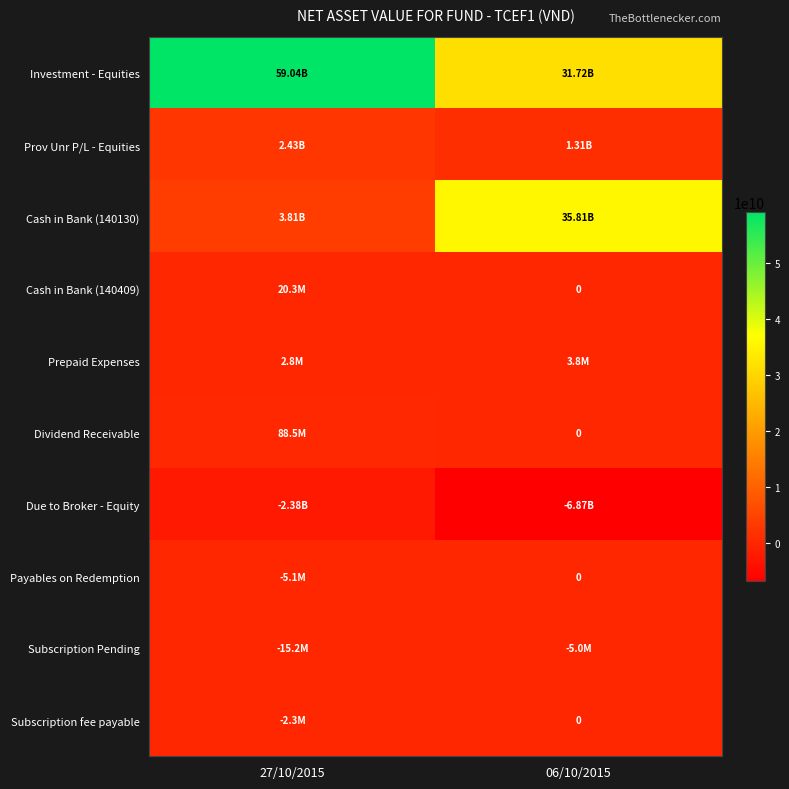

What is the sum of the Subscription Pending values at 27/10/2015 and 06/10/2015?

-20200000